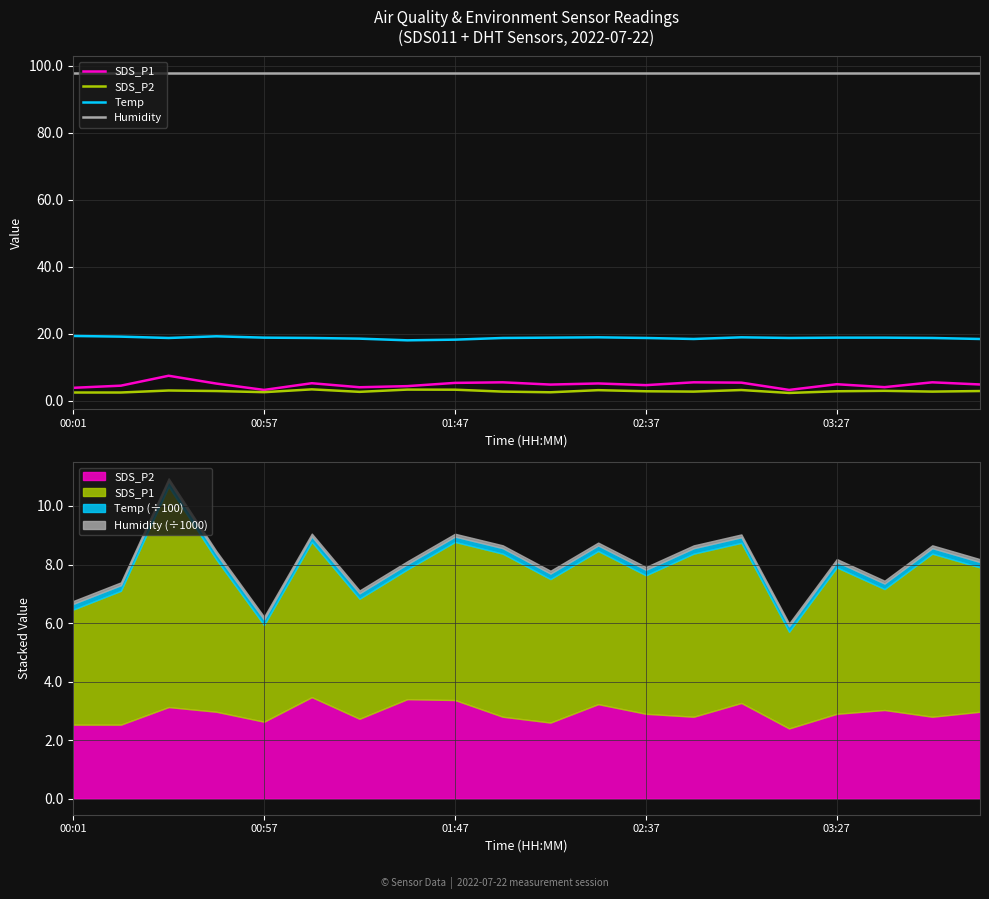

How many lines are shown in the chart?

4